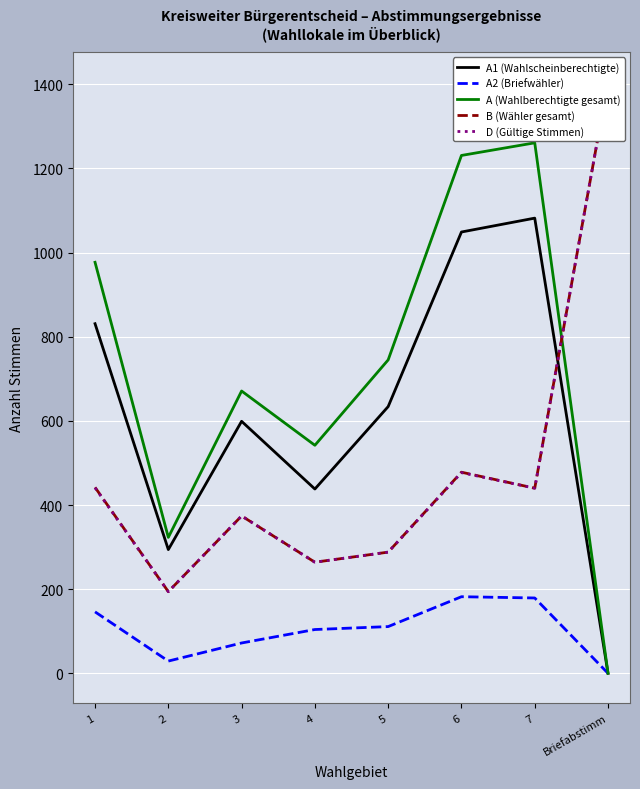

Is it true that A (Wahlberechtigte gesamt) equals 745 at 5?

True